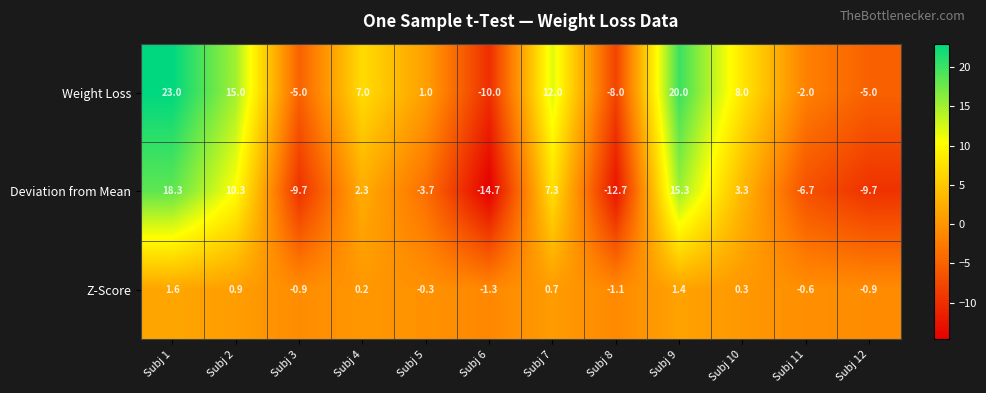

How many categories are shown in the chart?

12